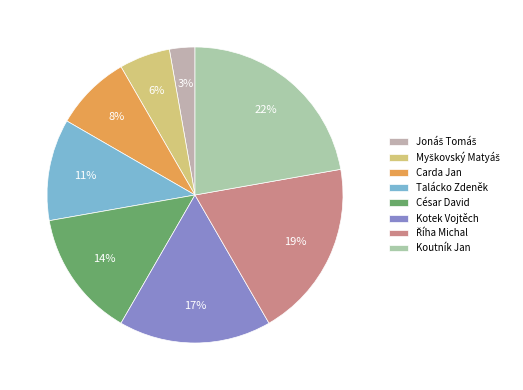

Is there a majority slice in this chart?

No